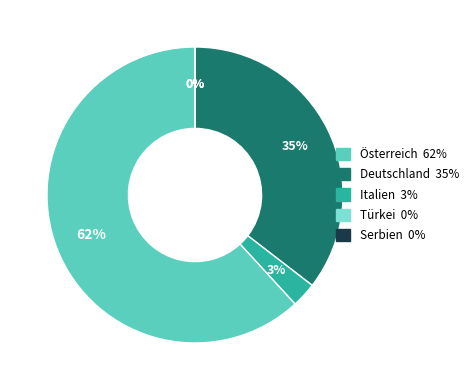

Count the number of slices in the pie.

5